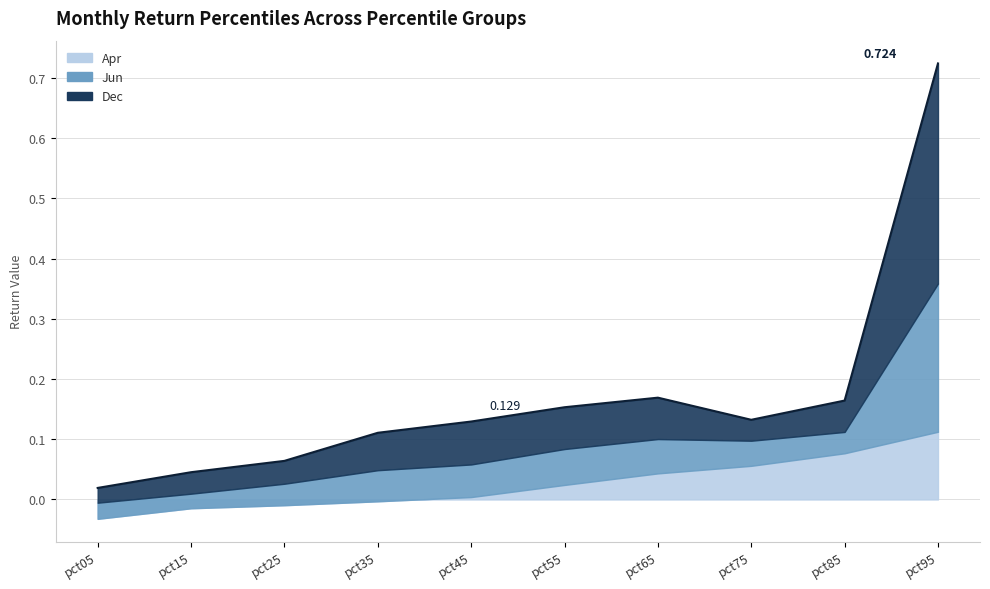

At which label is Dec closest to 0?

pct05